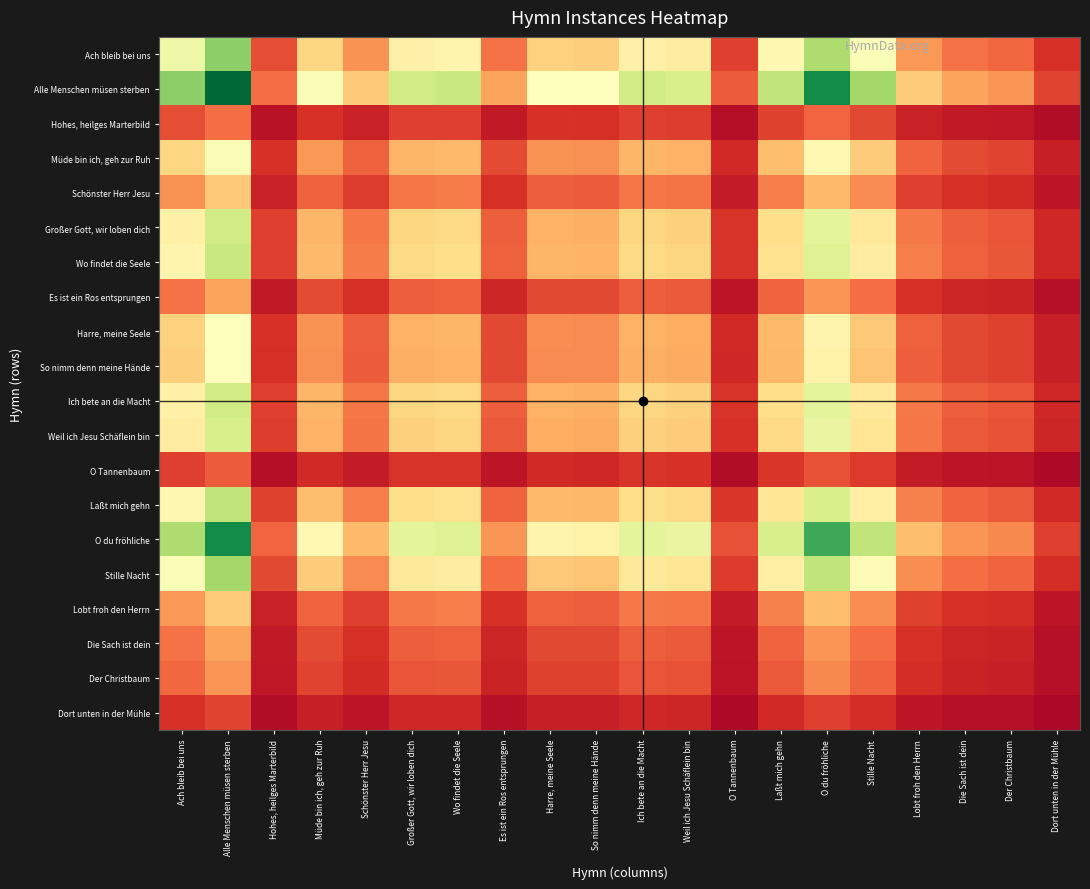

Reading left to right, list all the values displayed in this chart.

Ach bleib bei uns: Ach bleib bei uns=0.5	Alle Menschen müsen sterben=0.7	Hohes, heilges Marterbild=0.1	Müde bin ich, geh zur Ruh=0.4	Schönster Herr Jesu=0.3	Großer Gott, wir loben dich=0.5	Wo findet die Seele=0.5	Es ist ein Ros entsprungen=0.2	Harre, meine Seele=0.4	So nimm denn meine Hände=0.4	Ich bete an die Macht=0.5	Weil ich Jesu Schäflein bin=0.4	O Tannenbaum=0.1	Laßt mich gehn=0.5	O du fröhliche=0.7	Stille Nacht=0.5	Lobt froh den Herrn=0.3	Die Sach ist dein=0.2	Der Christbaum=0.2	Dort unten in der Mühle=0.1
Alle Menschen müsen sterben: Ach bleib bei uns=0.7	Alle Menschen müsen sterben=1.0	Hohes, heilges Marterbild=0.2	Müde bin ich, geh zur Ruh=0.5	Schönster Herr Jesu=0.4	Großer Gott, wir loben dich=0.6	Wo findet die Seele=0.6	Es ist ein Ros entsprungen=0.3	Harre, meine Seele=0.5	So nimm denn meine Hände=0.5	Ich bete an die Macht=0.6	Weil ich Jesu Schäflein bin=0.6	O Tannenbaum=0.2	Laßt mich gehn=0.6	O du fröhliche=0.9	Stille Nacht=0.7	Lobt froh den Herrn=0.4	Die Sach ist dein=0.3	Der Christbaum=0.3	Dort unten in der Mühle=0.1
Hohes, heilges Marterbild: Ach bleib bei uns=0.1	Alle Menschen müsen sterben=0.2	Hohes, heilges Marterbild=0.0	Müde bin ich, geh zur Ruh=0.1	Schönster Herr Jesu=0.1	Großer Gott, wir loben dich=0.1	Wo findet die Seele=0.1	Es ist ein Ros entsprungen=0.1	Harre, meine Seele=0.1	So nimm denn meine Hände=0.1	Ich bete an die Macht=0.1	Weil ich Jesu Schäflein bin=0.1	O Tannenbaum=0.0	Laßt mich gehn=0.1	O du fröhliche=0.2	Stille Nacht=0.1	Lobt froh den Herrn=0.1	Die Sach ist dein=0.1	Der Christbaum=0.1	Dort unten in der Mühle=0.0
Müde bin ich, geh zur Ruh: Ach bleib bei uns=0.4	Alle Menschen müsen sterben=0.5	Hohes, heilges Marterbild=0.1	Müde bin ich, geh zur Ruh=0.3	Schönster Herr Jesu=0.2	Großer Gott, wir loben dich=0.3	Wo findet die Seele=0.3	Es ist ein Ros entsprungen=0.1	Harre, meine Seele=0.3	So nimm denn meine Hände=0.3	Ich bete an die Macht=0.3	Weil ich Jesu Schäflein bin=0.3	O Tannenbaum=0.1	Laßt mich gehn=0.3	O du fröhliche=0.5	Stille Nacht=0.4	Lobt froh den Herrn=0.2	Die Sach ist dein=0.1	Der Christbaum=0.1	Dort unten in der Mühle=0.1
Schönster Herr Jesu: Ach bleib bei uns=0.3	Alle Menschen müsen sterben=0.4	Hohes, heilges Marterbild=0.1	Müde bin ich, geh zur Ruh=0.2	Schönster Herr Jesu=0.1	Großer Gott, wir loben dich=0.2	Wo findet die Seele=0.2	Es ist ein Ros entsprungen=0.1	Harre, meine Seele=0.2	So nimm denn meine Hände=0.2	Ich bete an die Macht=0.2	Weil ich Jesu Schäflein bin=0.2	O Tannenbaum=0.1	Laßt mich gehn=0.2	O du fröhliche=0.3	Stille Nacht=0.2	Lobt froh den Herrn=0.1	Die Sach ist dein=0.1	Der Christbaum=0.1	Dort unten in der Mühle=0.0
Großer Gott, wir loben dich: Ach bleib bei uns=0.5	Alle Menschen müsen sterben=0.6	Hohes, heilges Marterbild=0.1	Müde bin ich, geh zur Ruh=0.3	Schönster Herr Jesu=0.2	Großer Gott, wir loben dich=0.4	Wo findet die Seele=0.4	Es ist ein Ros entsprungen=0.2	Harre, meine Seele=0.3	So nimm denn meine Hände=0.3	Ich bete an die Macht=0.4	Weil ich Jesu Schäflein bin=0.4	O Tannenbaum=0.1	Laßt mich gehn=0.4	O du fröhliche=0.6	Stille Nacht=0.4	Lobt froh den Herrn=0.2	Die Sach ist dein=0.2	Der Christbaum=0.2	Dort unten in der Mühle=0.1
Wo findet die Seele: Ach bleib bei uns=0.5	Alle Menschen müsen sterben=0.6	Hohes, heilges Marterbild=0.1	Müde bin ich, geh zur Ruh=0.3	Schönster Herr Jesu=0.2	Großer Gott, wir loben dich=0.4	Wo findet die Seele=0.4	Es ist ein Ros entsprungen=0.2	Harre, meine Seele=0.3	So nimm denn meine Hände=0.3	Ich bete an die Macht=0.4	Weil ich Jesu Schäflein bin=0.4	O Tannenbaum=0.1	Laßt mich gehn=0.4	O du fröhliche=0.6	Stille Nacht=0.4	Lobt froh den Herrn=0.2	Die Sach ist dein=0.2	Der Christbaum=0.2	Dort unten in der Mühle=0.1
Es ist ein Ros entsprungen: Ach bleib bei uns=0.2	Alle Menschen müsen sterben=0.3	Hohes, heilges Marterbild=0.1	Müde bin ich, geh zur Ruh=0.1	Schönster Herr Jesu=0.1	Großer Gott, wir loben dich=0.2	Wo findet die Seele=0.2	Es ist ein Ros entsprungen=0.1	Harre, meine Seele=0.1	So nimm denn meine Hände=0.1	Ich bete an die Macht=0.2	Weil ich Jesu Schäflein bin=0.2	O Tannenbaum=0.0	Laßt mich gehn=0.2	O du fröhliche=0.3	Stille Nacht=0.2	Lobt froh den Herrn=0.1	Die Sach ist dein=0.1	Der Christbaum=0.1	Dort unten in der Mühle=0.0
Harre, meine Seele: Ach bleib bei uns=0.4	Alle Menschen müsen sterben=0.5	Hohes, heilges Marterbild=0.1	Müde bin ich, geh zur Ruh=0.3	Schönster Herr Jesu=0.2	Großer Gott, wir loben dich=0.3	Wo findet die Seele=0.3	Es ist ein Ros entsprungen=0.1	Harre, meine Seele=0.3	So nimm denn meine Hände=0.2	Ich bete an die Macht=0.3	Weil ich Jesu Schäflein bin=0.3	O Tannenbaum=0.1	Laßt mich gehn=0.3	O du fröhliche=0.5	Stille Nacht=0.4	Lobt froh den Herrn=0.2	Die Sach ist dein=0.1	Der Christbaum=0.1	Dort unten in der Mühle=0.1
So nimm denn meine Hände: Ach bleib bei uns=0.4	Alle Menschen müsen sterben=0.5	Hohes, heilges Marterbild=0.1	Müde bin ich, geh zur Ruh=0.3	Schönster Herr Jesu=0.2	Großer Gott, wir loben dich=0.3	Wo findet die Seele=0.3	Es ist ein Ros entsprungen=0.1	Harre, meine Seele=0.2	So nimm denn meine Hände=0.2	Ich bete an die Macht=0.3	Weil ich Jesu Schäflein bin=0.3	O Tannenbaum=0.1	Laßt mich gehn=0.3	O du fröhliche=0.5	Stille Nacht=0.3	Lobt froh den Herrn=0.2	Die Sach ist dein=0.1	Der Christbaum=0.1	Dort unten in der Mühle=0.1
Ich bete an die Macht: Ach bleib bei uns=0.5	Alle Menschen müsen sterben=0.6	Hohes, heilges Marterbild=0.1	Müde bin ich, geh zur Ruh=0.3	Schönster Herr Jesu=0.2	Großer Gott, wir loben dich=0.4	Wo findet die Seele=0.4	Es ist ein Ros entsprungen=0.2	Harre, meine Seele=0.3	So nimm denn meine Hände=0.3	Ich bete an die Macht=0.4	Weil ich Jesu Schäflein bin=0.4	O Tannenbaum=0.1	Laßt mich gehn=0.4	O du fröhliche=0.6	Stille Nacht=0.4	Lobt froh den Herrn=0.2	Die Sach ist dein=0.2	Der Christbaum=0.2	Dort unten in der Mühle=0.1
Weil ich Jesu Schäflein bin: Ach bleib bei uns=0.4	Alle Menschen müsen sterben=0.6	Hohes, heilges Marterbild=0.1	Müde bin ich, geh zur Ruh=0.3	Schönster Herr Jesu=0.2	Großer Gott, wir loben dich=0.4	Wo findet die Seele=0.4	Es ist ein Ros entsprungen=0.2	Harre, meine Seele=0.3	So nimm denn meine Hände=0.3	Ich bete an die Macht=0.4	Weil ich Jesu Schäflein bin=0.4	O Tannenbaum=0.1	Laßt mich gehn=0.4	O du fröhliche=0.6	Stille Nacht=0.4	Lobt froh den Herrn=0.2	Die Sach ist dein=0.2	Der Christbaum=0.2	Dort unten in der Mühle=0.1
O Tannenbaum: Ach bleib bei uns=0.1	Alle Menschen müsen sterben=0.2	Hohes, heilges Marterbild=0.0	Müde bin ich, geh zur Ruh=0.1	Schönster Herr Jesu=0.1	Großer Gott, wir loben dich=0.1	Wo findet die Seele=0.1	Es ist ein Ros entsprungen=0.0	Harre, meine Seele=0.1	So nimm denn meine Hände=0.1	Ich bete an die Macht=0.1	Weil ich Jesu Schäflein bin=0.1	O Tannenbaum=0.0	Laßt mich gehn=0.1	O du fröhliche=0.2	Stille Nacht=0.1	Lobt froh den Herrn=0.1	Die Sach ist dein=0.0	Der Christbaum=0.0	Dort unten in der Mühle=0.0
Laßt mich gehn: Ach bleib bei uns=0.5	Alle Menschen müsen sterben=0.6	Hohes, heilges Marterbild=0.1	Müde bin ich, geh zur Ruh=0.3	Schönster Herr Jesu=0.2	Großer Gott, wir loben dich=0.4	Wo findet die Seele=0.4	Es ist ein Ros entsprungen=0.2	Harre, meine Seele=0.3	So nimm denn meine Hände=0.3	Ich bete an die Macht=0.4	Weil ich Jesu Schäflein bin=0.4	O Tannenbaum=0.1	Laßt mich gehn=0.4	O du fröhliche=0.6	Stille Nacht=0.5	Lobt froh den Herrn=0.2	Die Sach ist dein=0.2	Der Christbaum=0.2	Dort unten in der Mühle=0.1
O du fröhliche: Ach bleib bei uns=0.7	Alle Menschen müsen sterben=0.9	Hohes, heilges Marterbild=0.2	Müde bin ich, geh zur Ruh=0.5	Schönster Herr Jesu=0.3	Großer Gott, wir loben dich=0.6	Wo findet die Seele=0.6	Es ist ein Ros entsprungen=0.3	Harre, meine Seele=0.5	So nimm denn meine Hände=0.5	Ich bete an die Macht=0.6	Weil ich Jesu Schäflein bin=0.6	O Tannenbaum=0.2	Laßt mich gehn=0.6	O du fröhliche=0.9	Stille Nacht=0.6	Lobt froh den Herrn=0.3	Die Sach ist dein=0.3	Der Christbaum=0.2	Dort unten in der Mühle=0.1
Stille Nacht: Ach bleib bei uns=0.5	Alle Menschen müsen sterben=0.7	Hohes, heilges Marterbild=0.1	Müde bin ich, geh zur Ruh=0.4	Schönster Herr Jesu=0.2	Großer Gott, wir loben dich=0.4	Wo findet die Seele=0.4	Es ist ein Ros entsprungen=0.2	Harre, meine Seele=0.4	So nimm denn meine Hände=0.3	Ich bete an die Macht=0.4	Weil ich Jesu Schäflein bin=0.4	O Tannenbaum=0.1	Laßt mich gehn=0.5	O du fröhliche=0.6	Stille Nacht=0.5	Lobt froh den Herrn=0.3	Die Sach ist dein=0.2	Der Christbaum=0.2	Dort unten in der Mühle=0.1
Lobt froh den Herrn: Ach bleib bei uns=0.3	Alle Menschen müsen sterben=0.4	Hohes, heilges Marterbild=0.1	Müde bin ich, geh zur Ruh=0.2	Schönster Herr Jesu=0.1	Großer Gott, wir loben dich=0.2	Wo findet die Seele=0.2	Es ist ein Ros entsprungen=0.1	Harre, meine Seele=0.2	So nimm denn meine Hände=0.2	Ich bete an die Macht=0.2	Weil ich Jesu Schäflein bin=0.2	O Tannenbaum=0.1	Laßt mich gehn=0.2	O du fröhliche=0.3	Stille Nacht=0.3	Lobt froh den Herrn=0.1	Die Sach ist dein=0.1	Der Christbaum=0.1	Dort unten in der Mühle=0.0
Die Sach ist dein: Ach bleib bei uns=0.2	Alle Menschen müsen sterben=0.3	Hohes, heilges Marterbild=0.1	Müde bin ich, geh zur Ruh=0.1	Schönster Herr Jesu=0.1	Großer Gott, wir loben dich=0.2	Wo findet die Seele=0.2	Es ist ein Ros entsprungen=0.1	Harre, meine Seele=0.1	So nimm denn meine Hände=0.1	Ich bete an die Macht=0.2	Weil ich Jesu Schäflein bin=0.2	O Tannenbaum=0.0	Laßt mich gehn=0.2	O du fröhliche=0.3	Stille Nacht=0.2	Lobt froh den Herrn=0.1	Die Sach ist dein=0.1	Der Christbaum=0.1	Dort unten in der Mühle=0.0
Der Christbaum: Ach bleib bei uns=0.2	Alle Menschen müsen sterben=0.3	Hohes, heilges Marterbild=0.1	Müde bin ich, geh zur Ruh=0.1	Schönster Herr Jesu=0.1	Großer Gott, wir loben dich=0.2	Wo findet die Seele=0.2	Es ist ein Ros entsprungen=0.1	Harre, meine Seele=0.1	So nimm denn meine Hände=0.1	Ich bete an die Macht=0.2	Weil ich Jesu Schäflein bin=0.2	O Tannenbaum=0.0	Laßt mich gehn=0.2	O du fröhliche=0.2	Stille Nacht=0.2	Lobt froh den Herrn=0.1	Die Sach ist dein=0.1	Der Christbaum=0.1	Dort unten in der Mühle=0.0
Dort unten in der Mühle: Ach bleib bei uns=0.1	Alle Menschen müsen sterben=0.1	Hohes, heilges Marterbild=0.0	Müde bin ich, geh zur Ruh=0.1	Schönster Herr Jesu=0.0	Großer Gott, wir loben dich=0.1	Wo findet die Seele=0.1	Es ist ein Ros entsprungen=0.0	Harre, meine Seele=0.1	So nimm denn meine Hände=0.1	Ich bete an die Macht=0.1	Weil ich Jesu Schäflein bin=0.1	O Tannenbaum=0.0	Laßt mich gehn=0.1	O du fröhliche=0.1	Stille Nacht=0.1	Lobt froh den Herrn=0.0	Die Sach ist dein=0.0	Der Christbaum=0.0	Dort unten in der Mühle=0.0